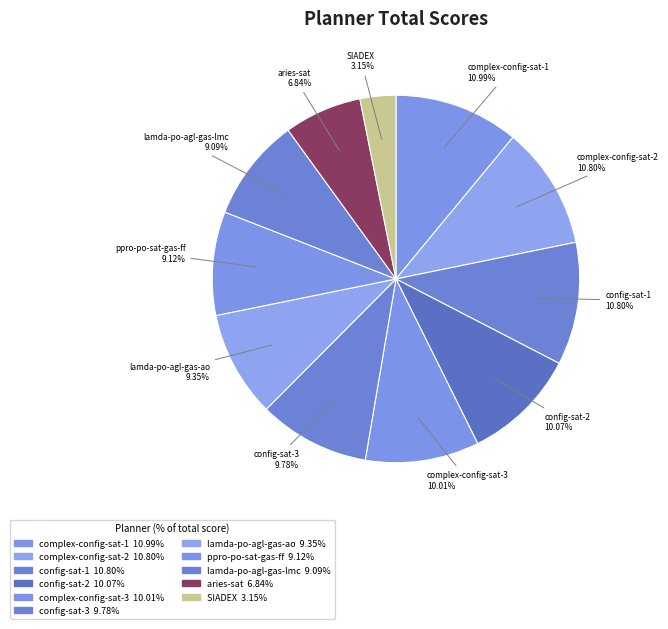

How many slices are in this pie chart?

11